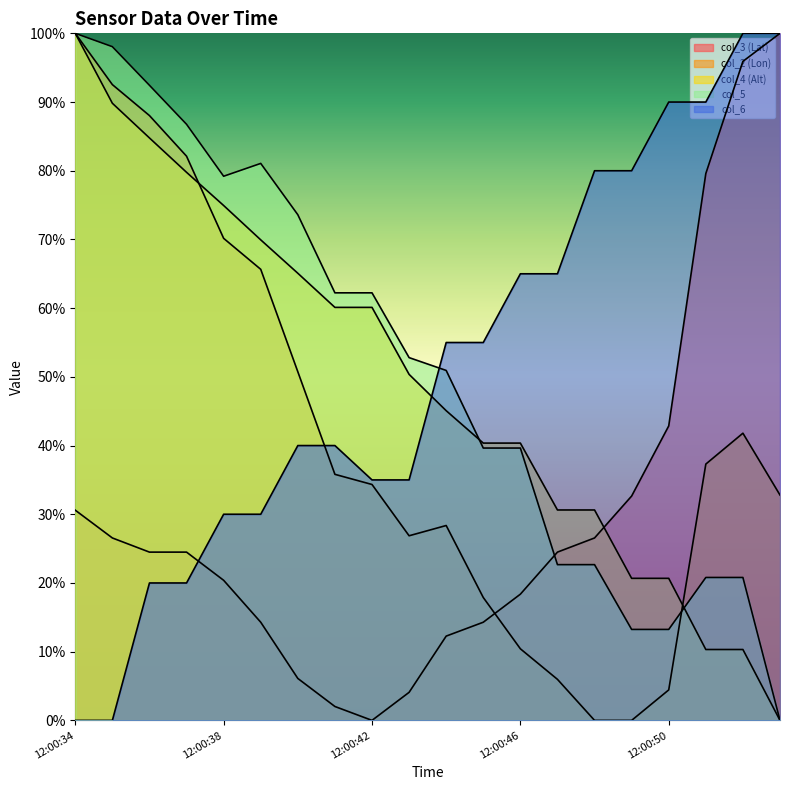

Which series changed the most between 12:00:41 and 12:00:43?

col_4 (Alt)